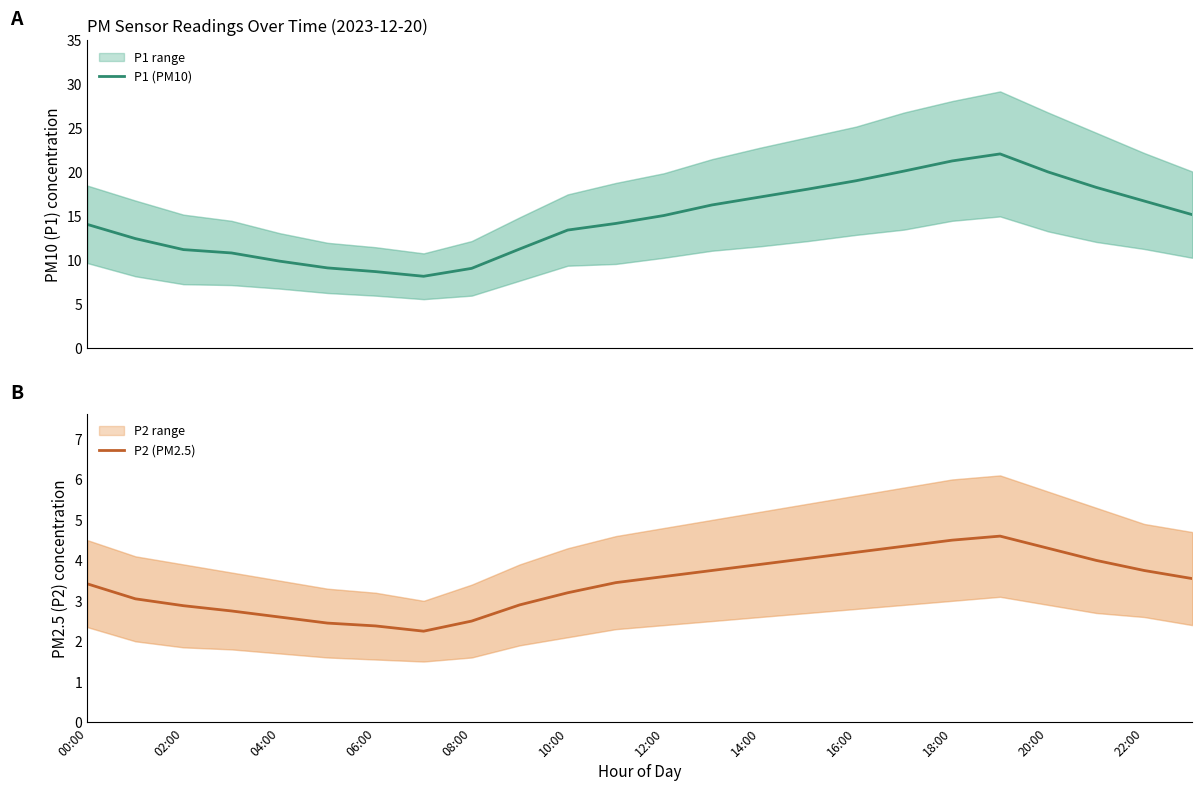

True or false: P1 (PM10) and P2 (PM2.5) cross at least once.

False